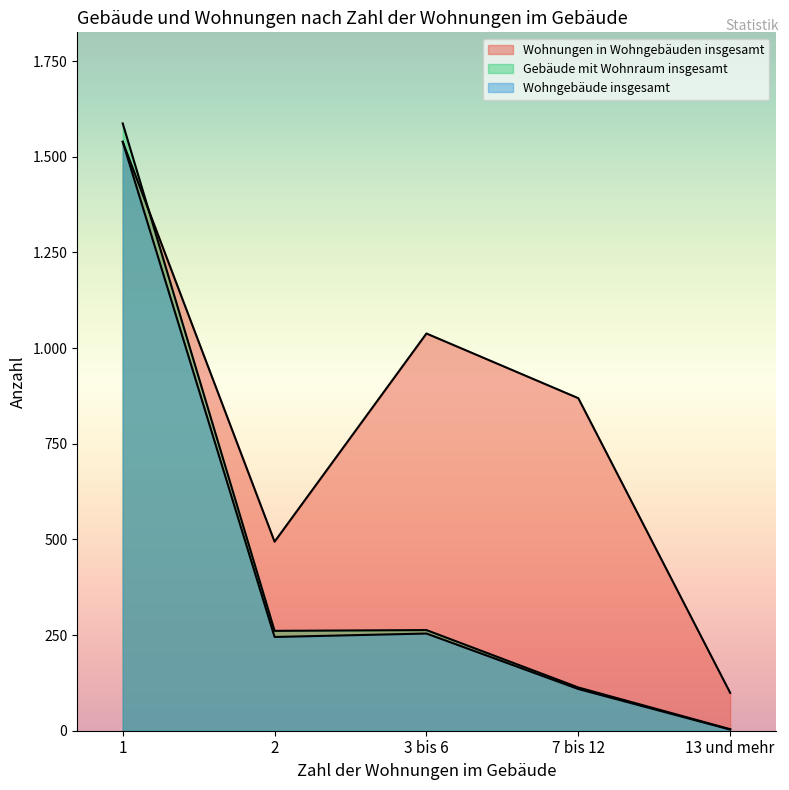

True or false: Wohngebäude insgesamt and Gebäude mit Wohnraum insgesamt intersect in this chart.

False